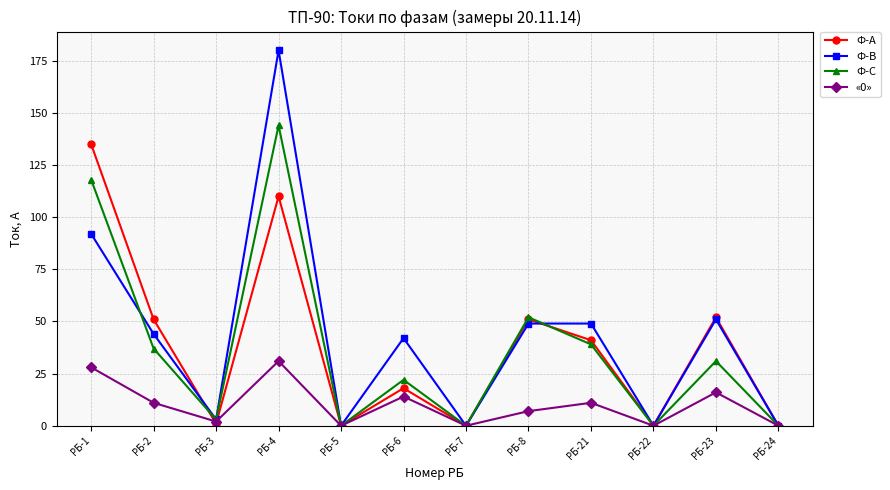

How many values in the Ф-А series are below 41?

6